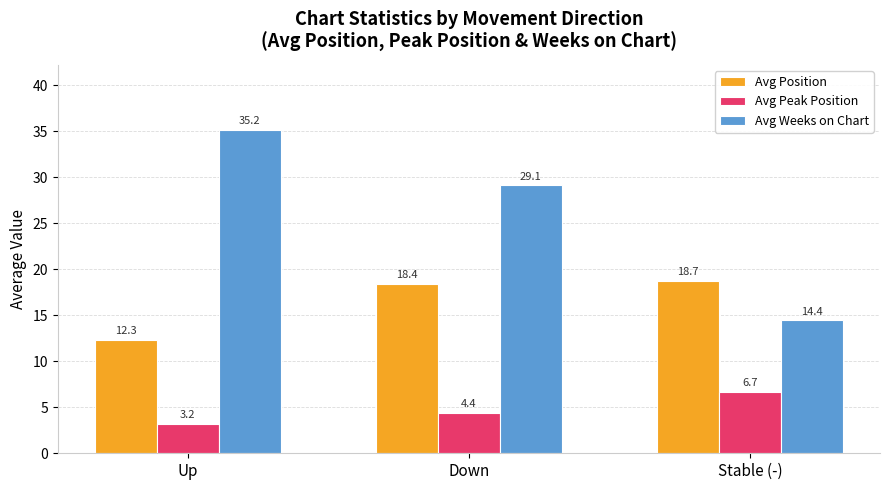

The Avg Peak Position series shows 2.4 at Stable (-). True or false?

False